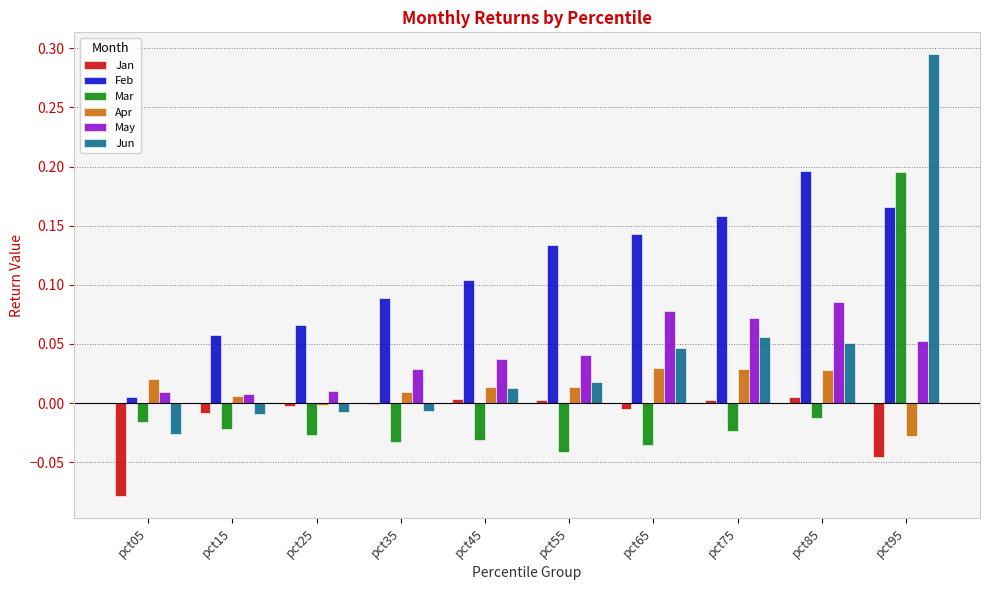

At which label is Feb closest to 0?

pct05